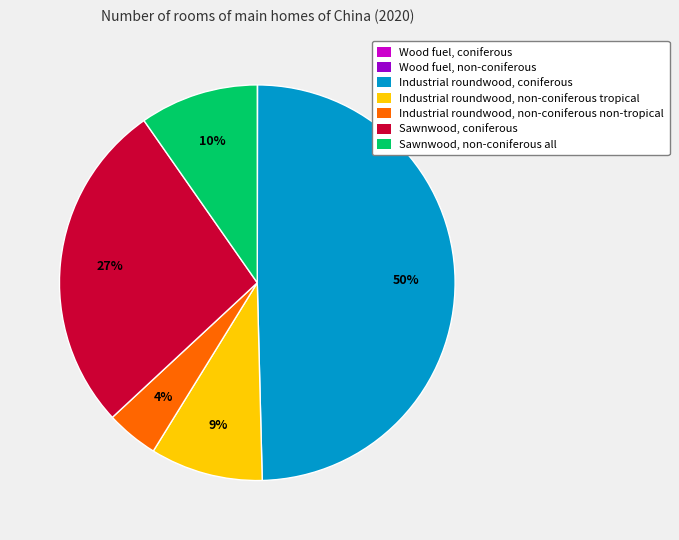

Between Industrial roundwood, coniferous and Sawnwood, coniferous, which is larger?

Industrial roundwood, coniferous